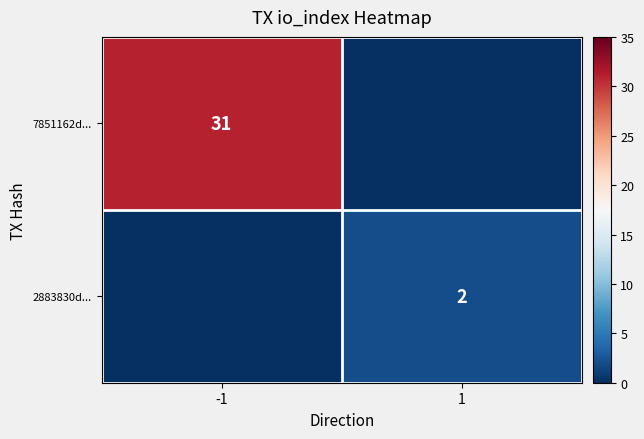

Is it true that 2883830d... equals 1 at 1?

False